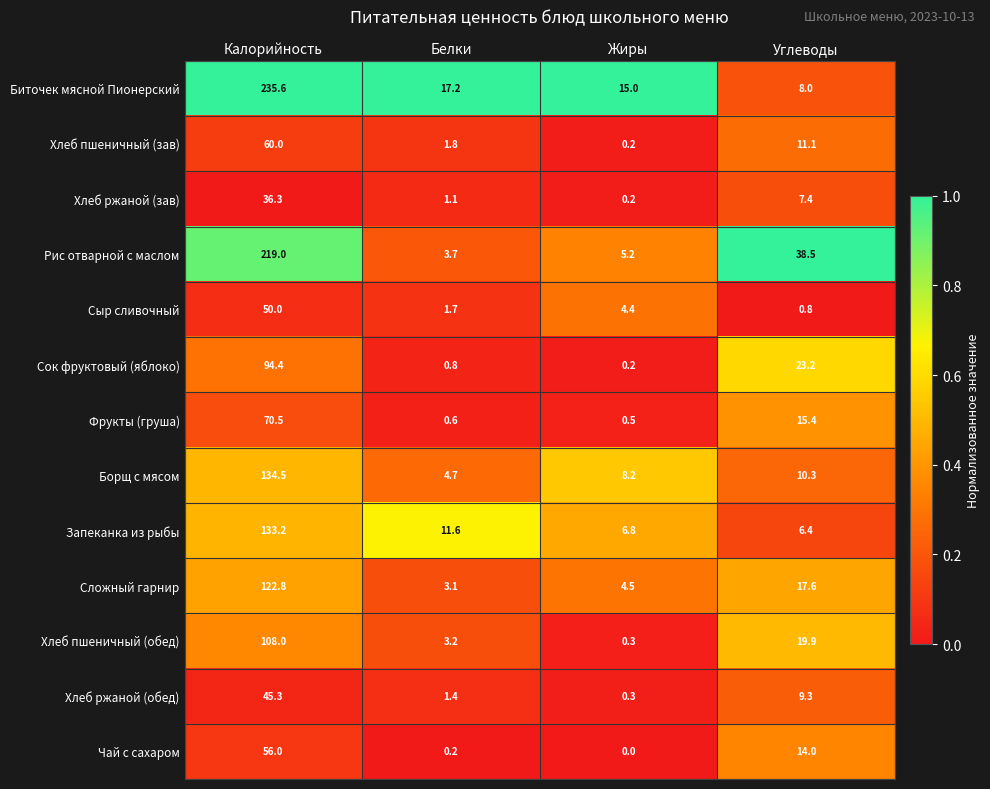

What is the maximum value shown in the chart?

235.6